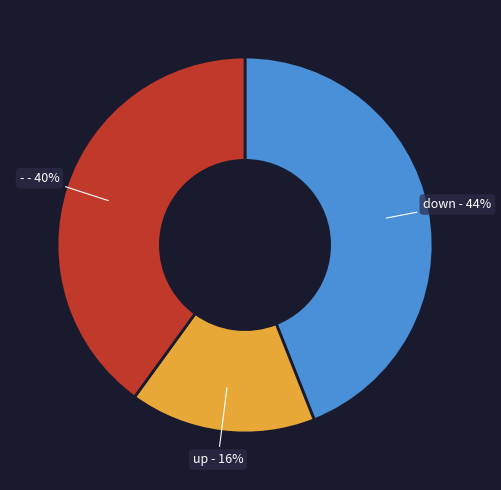

Between down and -, which is larger?

down